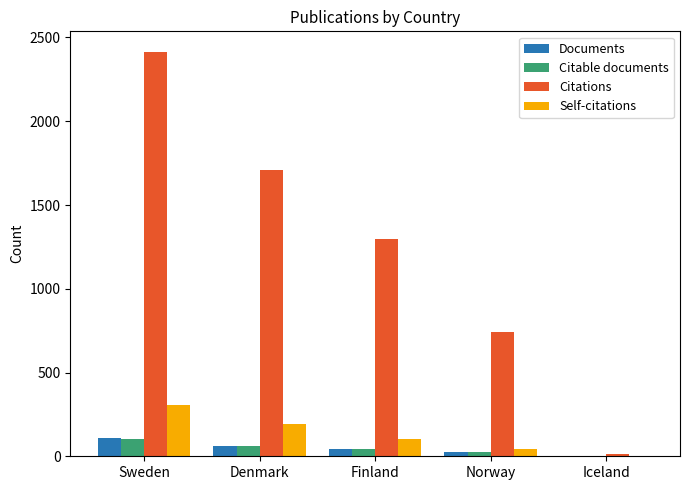

What is the total value across all series at Denmark?

2031